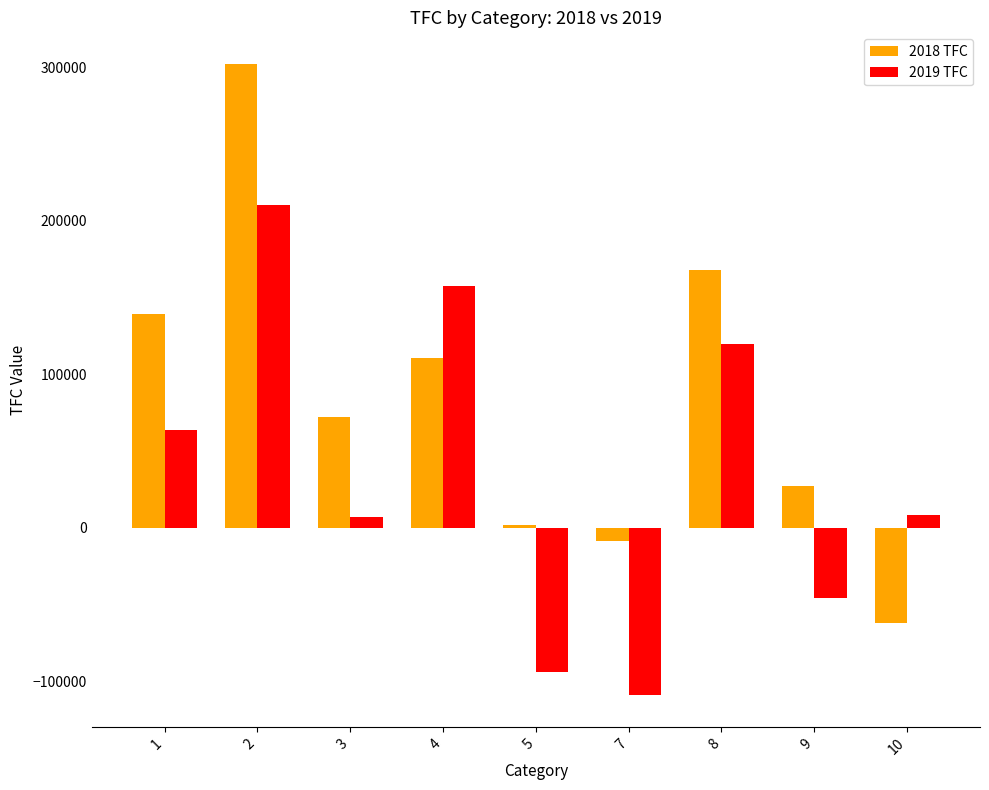

Rank the series by their average value, from lowest to highest.

2019 TFC, 2018 TFC